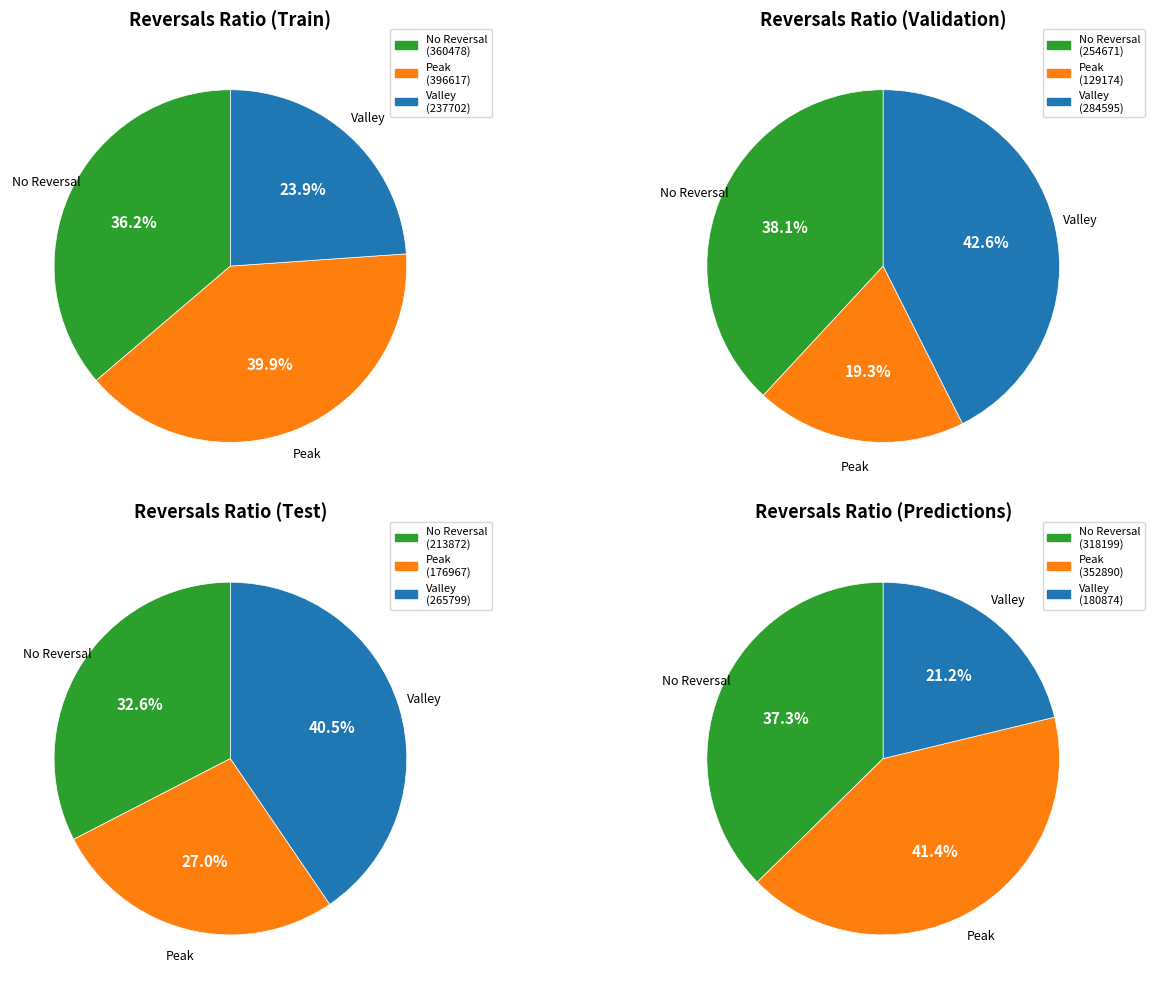

Is it true that 2016-04 is 1% of the pie?

False